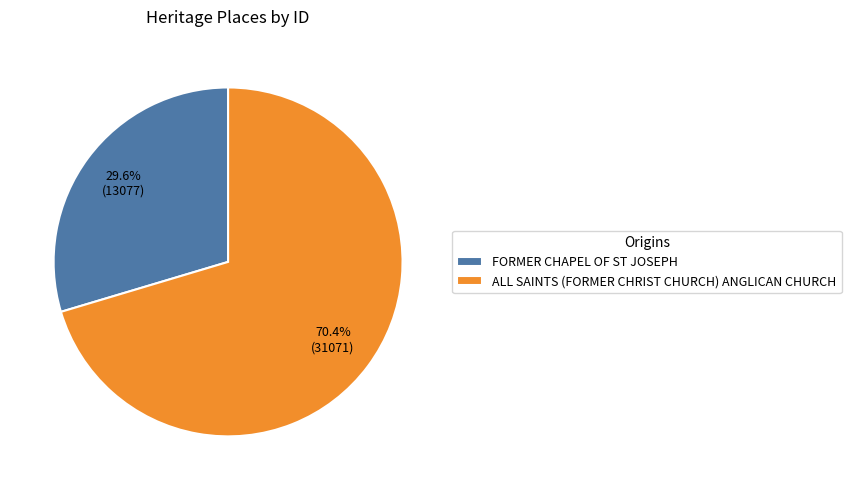

How many segments does this pie chart have?

2